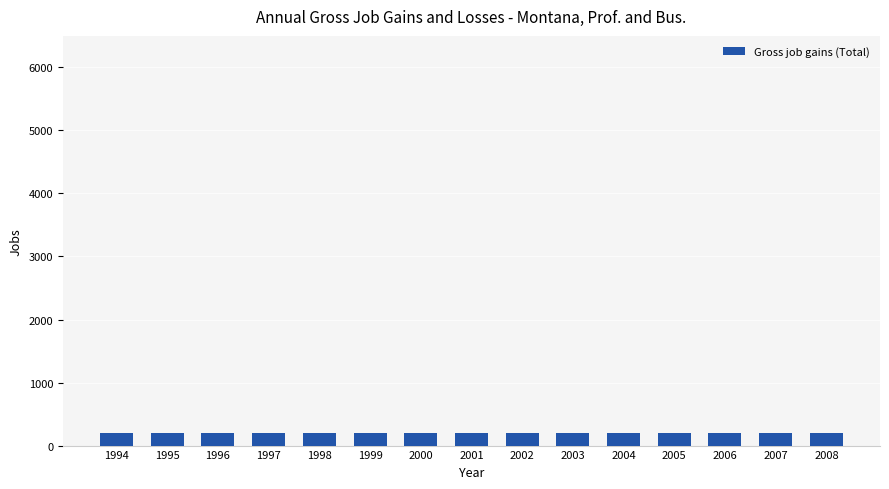

What is the total value across all series at 1995?

200